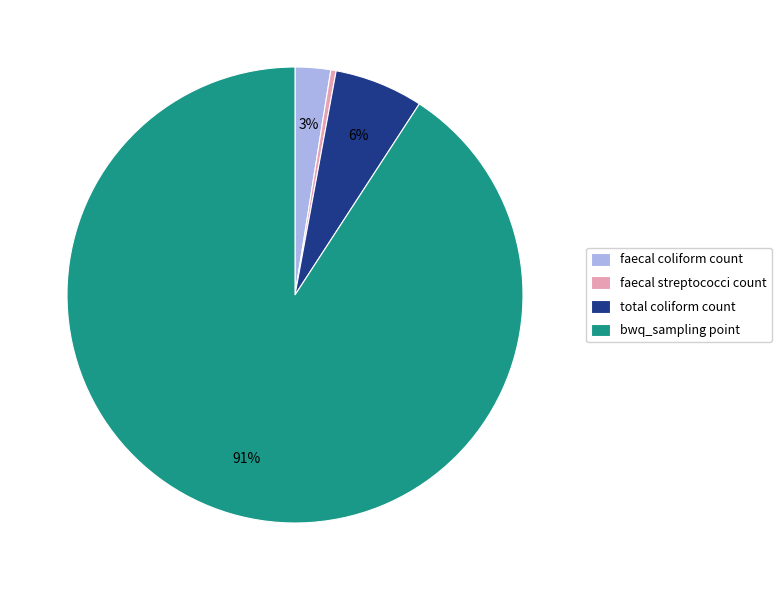

What is the smallest slice in the pie chart?

faecal streptococci count